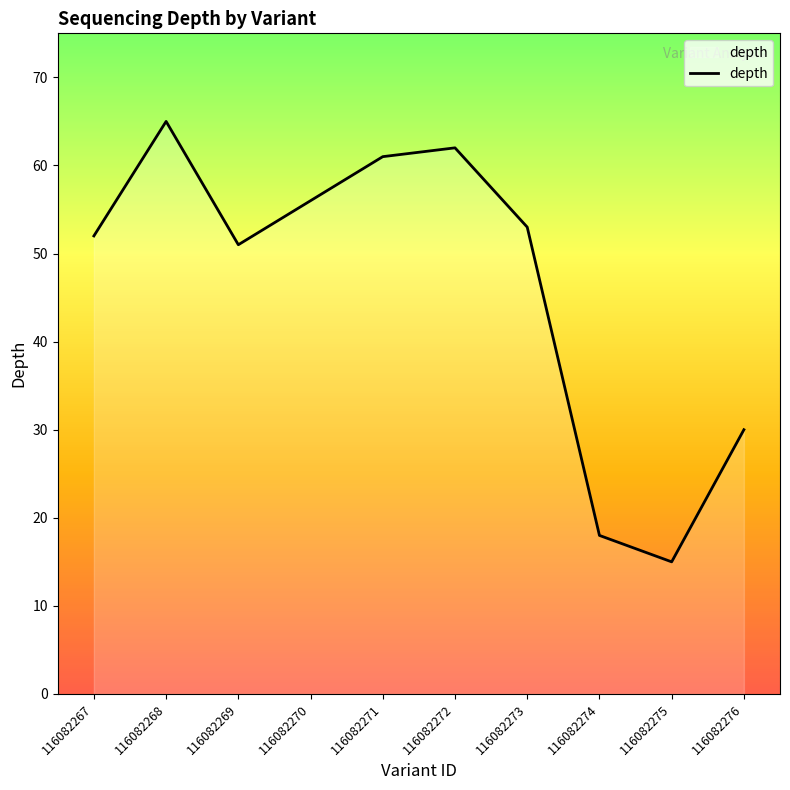

Does the chart display data point markers on the line(s)?

No